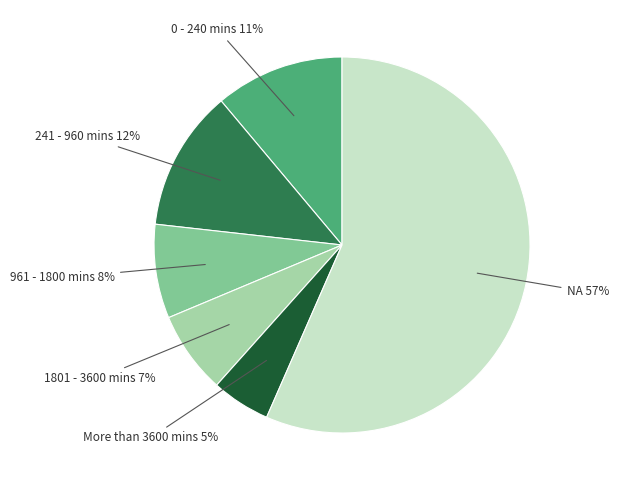

To the nearest percent, what is the difference between the largest and smallest slice percentages?

52%